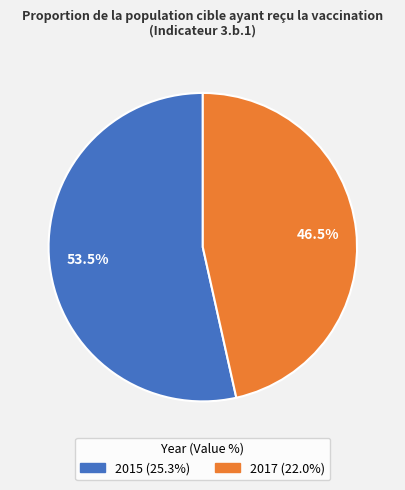

What is the smallest slice in the pie chart?

2017